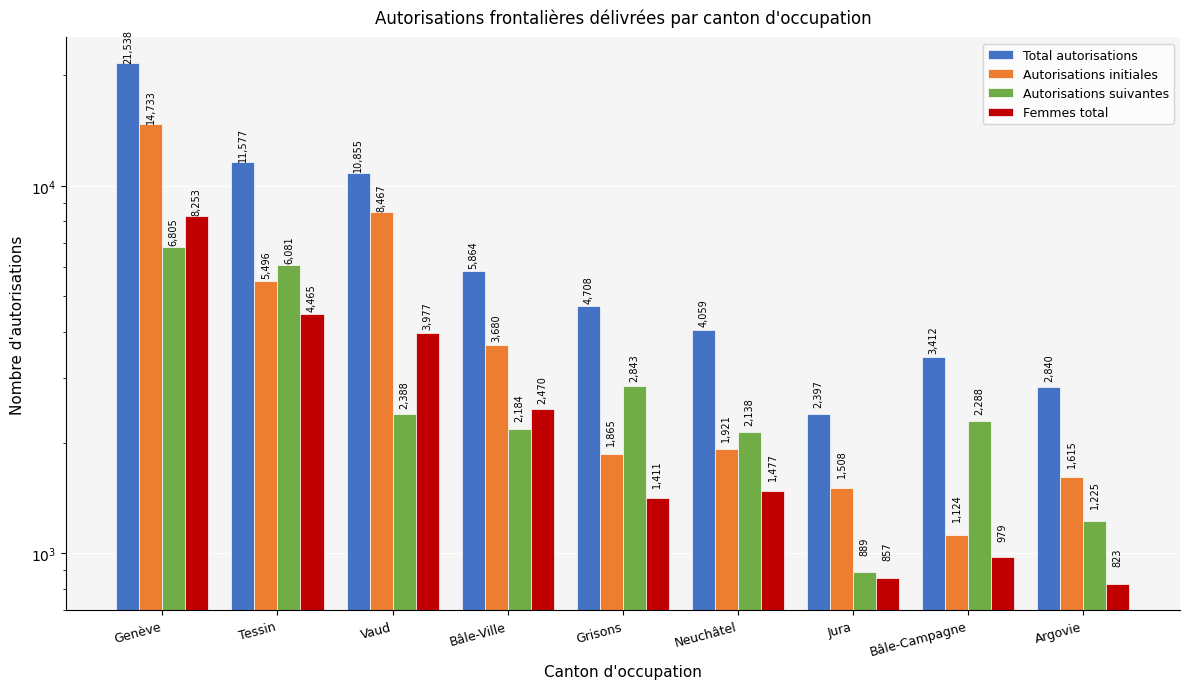

Is it true that Autorisations suivantes equals 10150 at Genève?

False